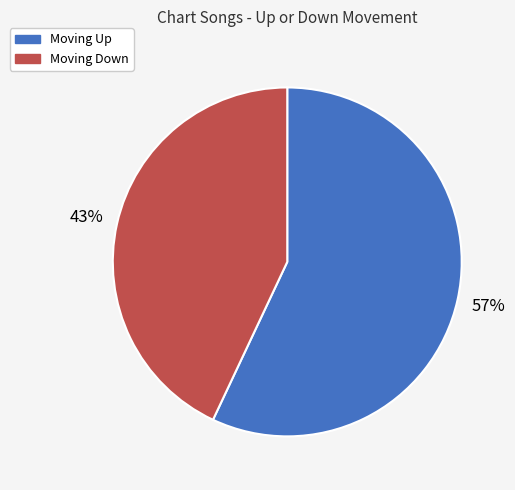

To the nearest percent, what is the average slice percentage?

50%